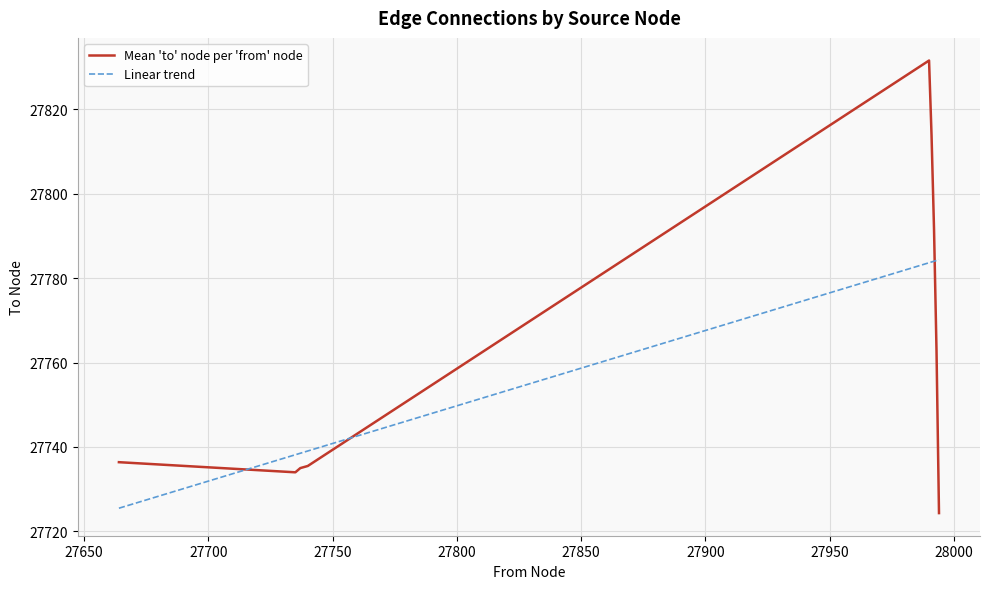

List the series in order of their peak value, highest first.

Mean 'to' node per 'from' node, Linear trend